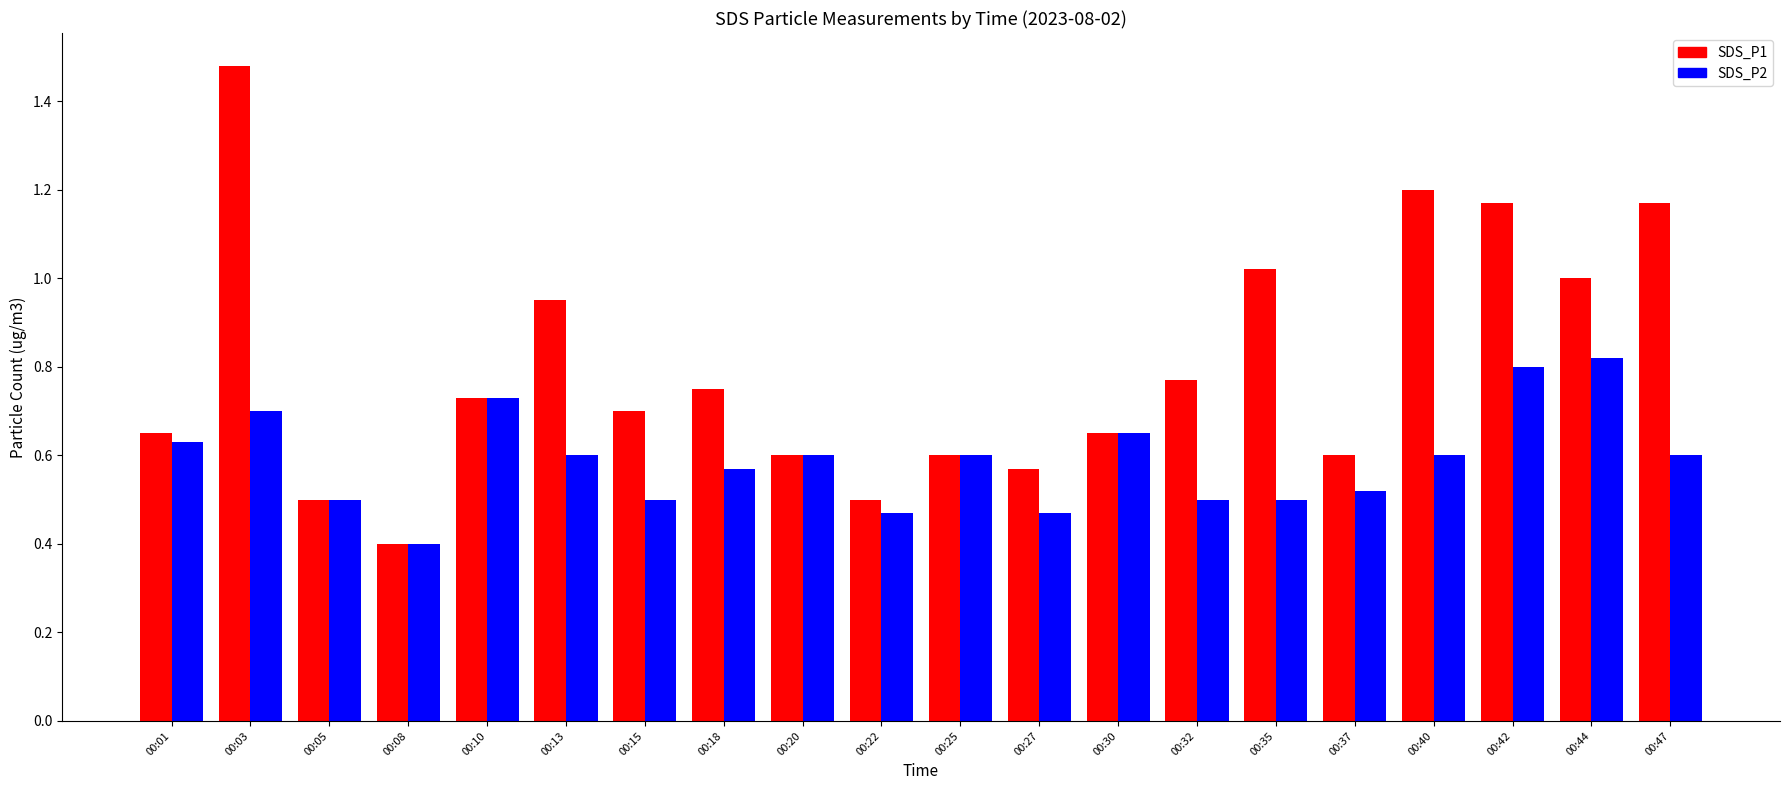

What is the sum of the SDS_P2 values at 00:42 and 00:44?

1.6